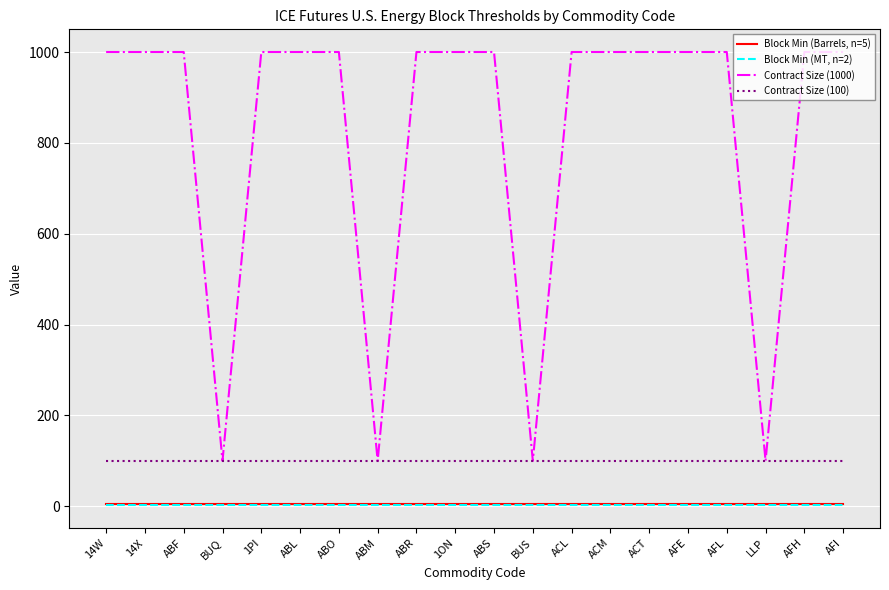

Which series has the largest range (max minus min)?

Contract Size (1000)